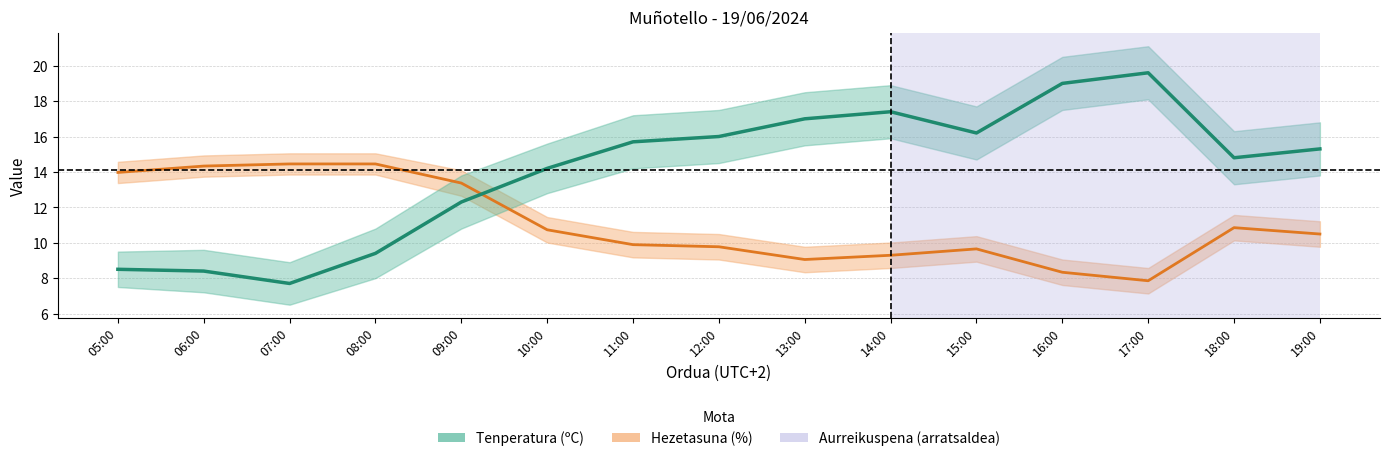

What is the difference between the highest and lowest values at 10:00?

3.5